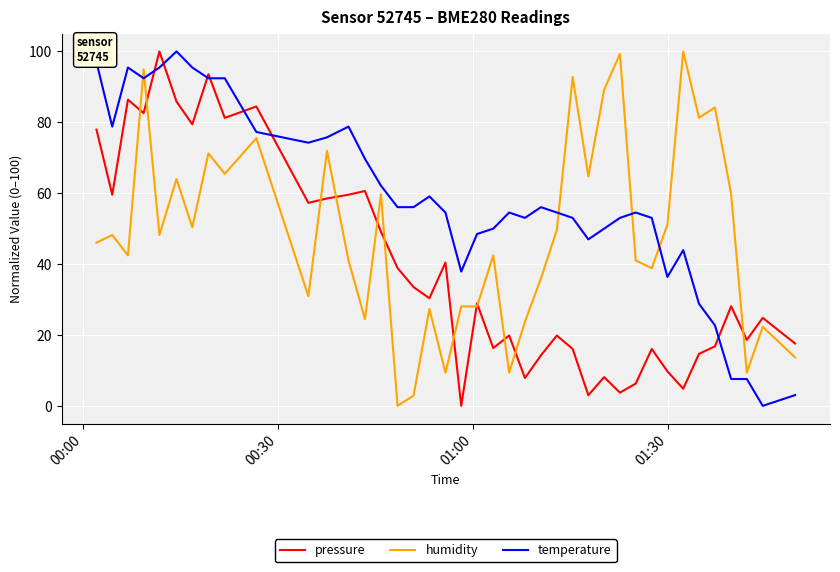

What is the maximum value for humidity?

100.0